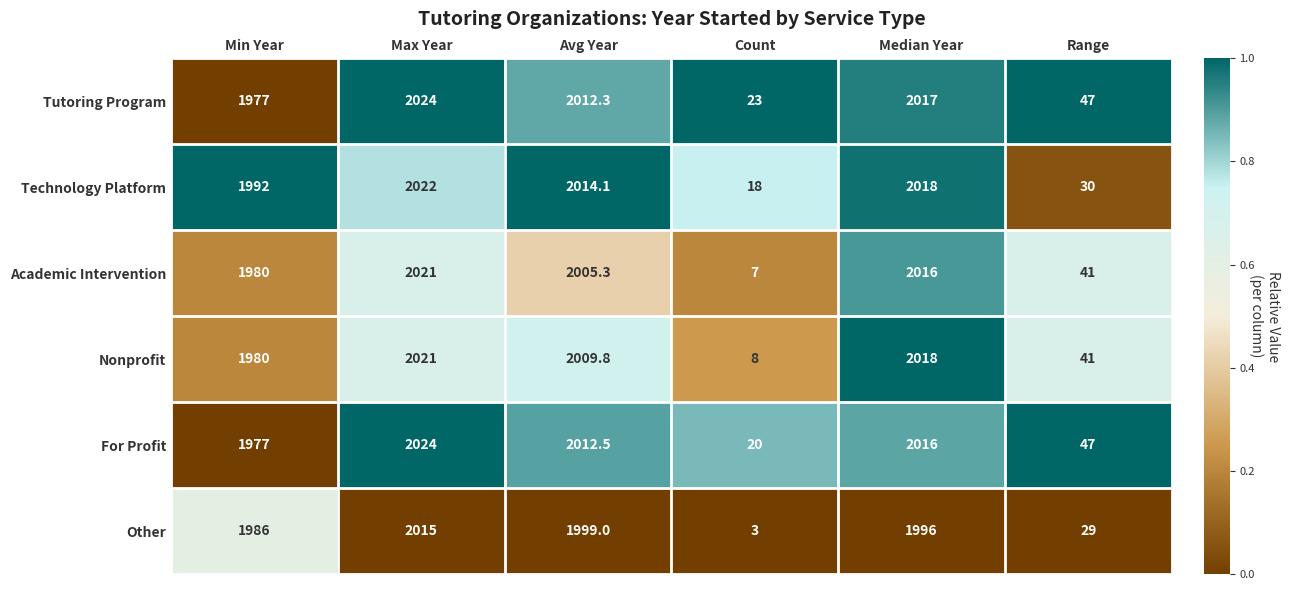

What is the spread (max minus min) of values at Max Year?

9.0